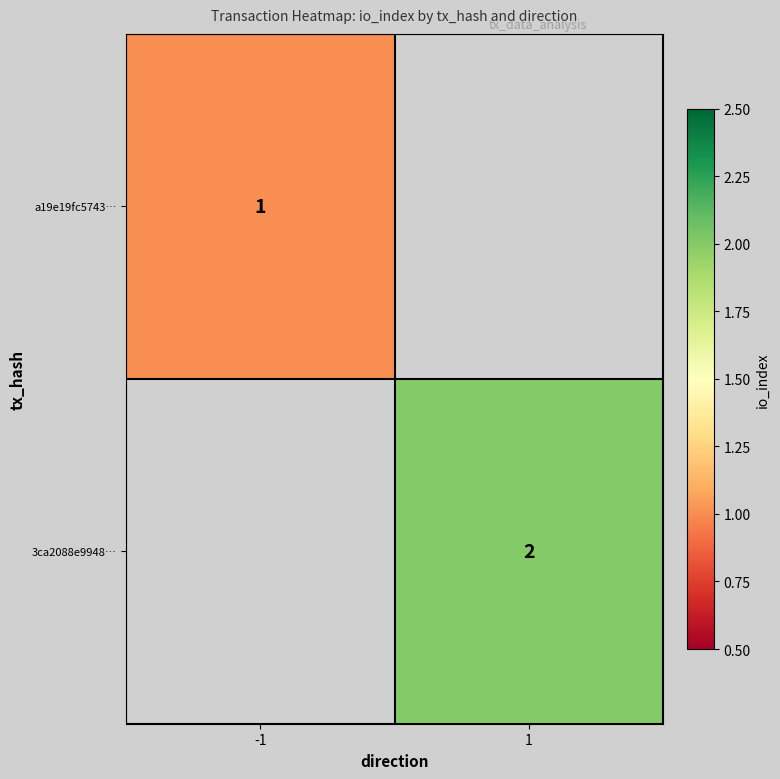

What is the smallest value displayed?

1.0